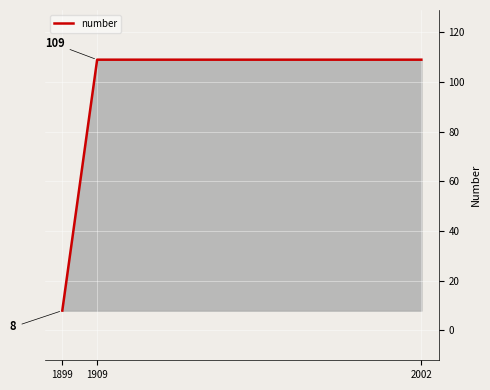

The value at 1909 is 172. True or false?

False